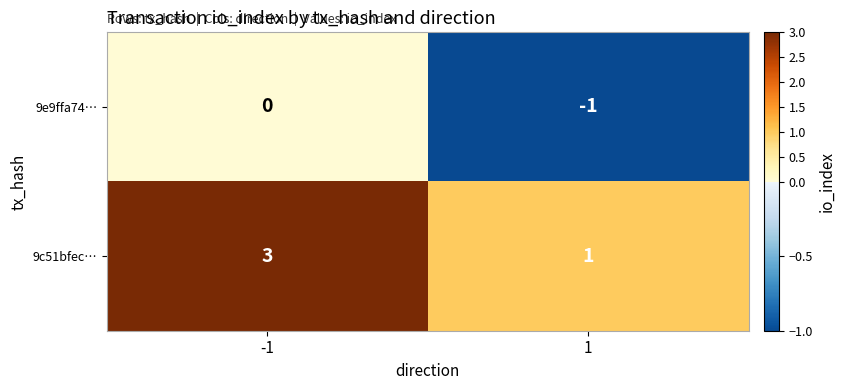

What is the maximum value shown in the chart?

3